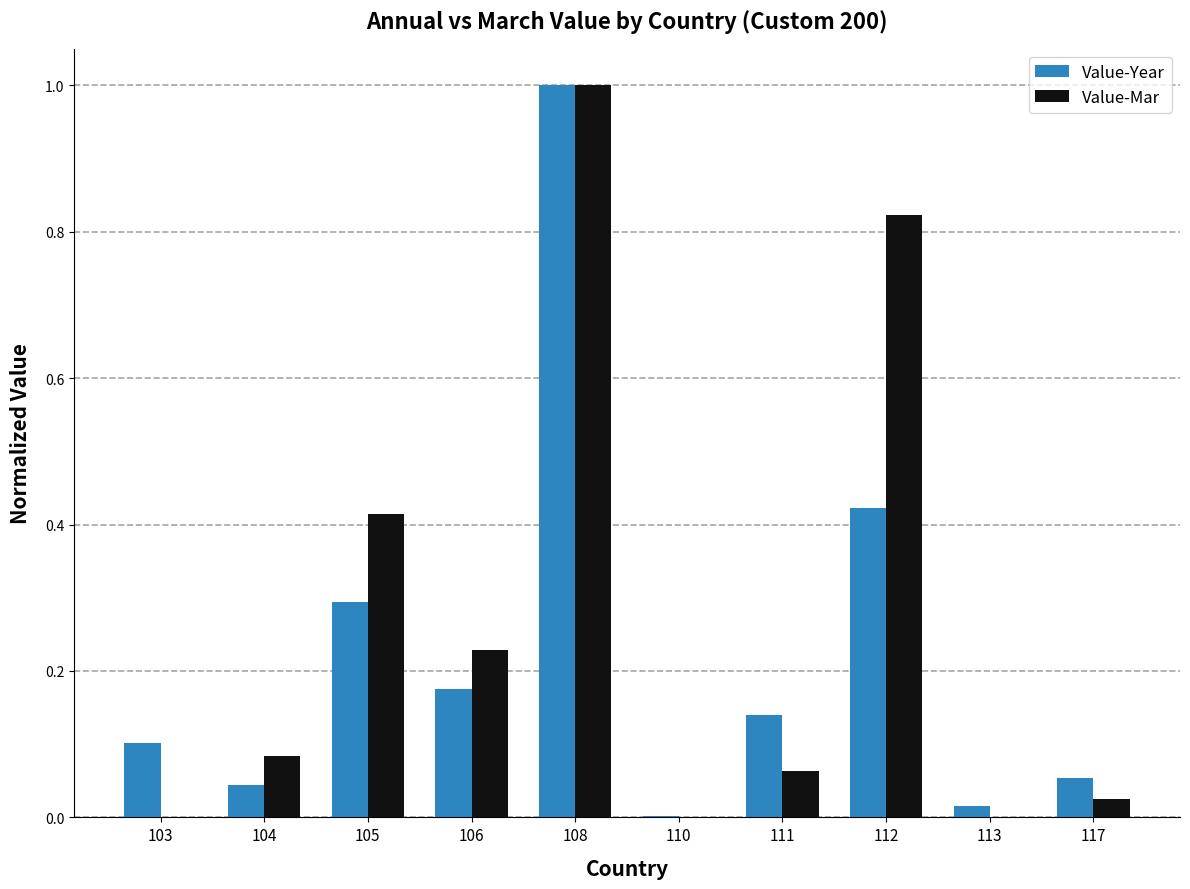

Is the value of Value-Year at 111 greater than the value of Value-Mar at 112?

No